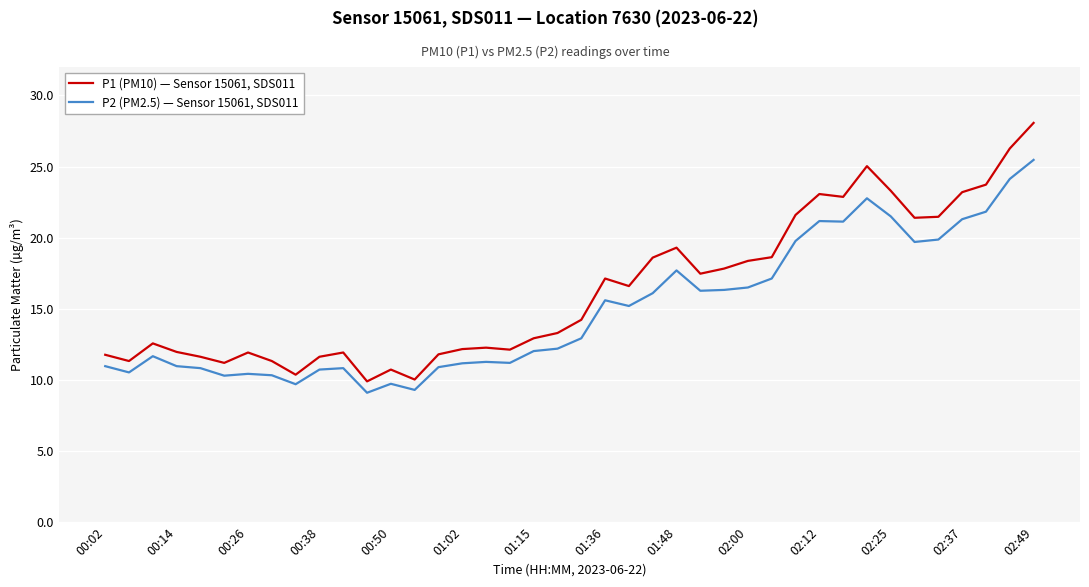

Which series has the largest range (max minus min)?

P1 (PM10) — Sensor 15061, SDS011